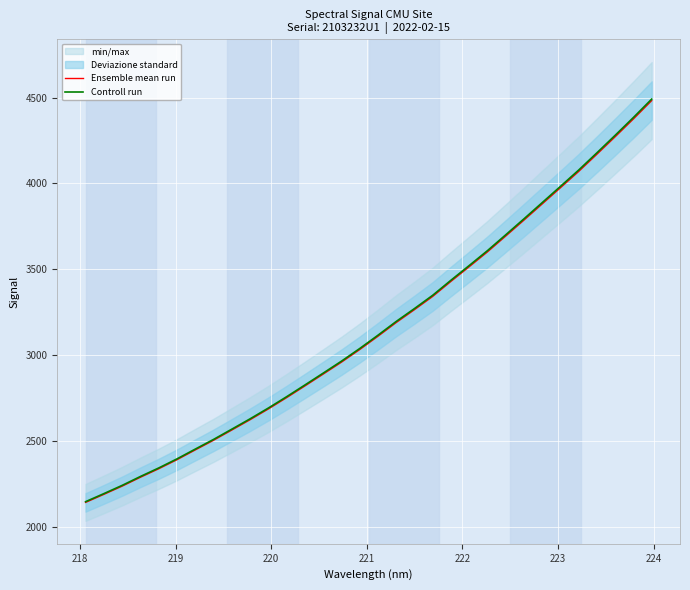

How many categories are shown in the chart?

32